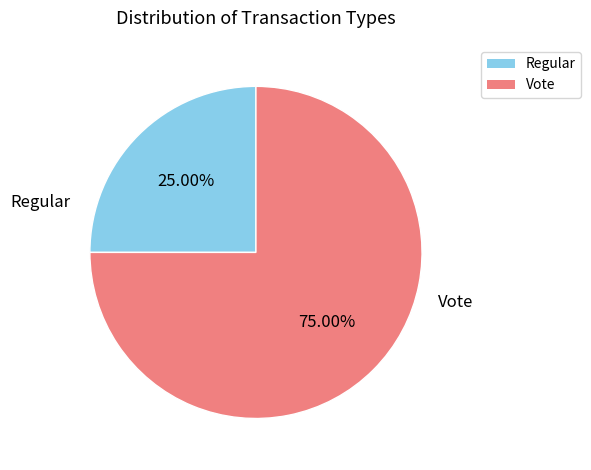

True or false: Regular accounts for 39% of the total.

False